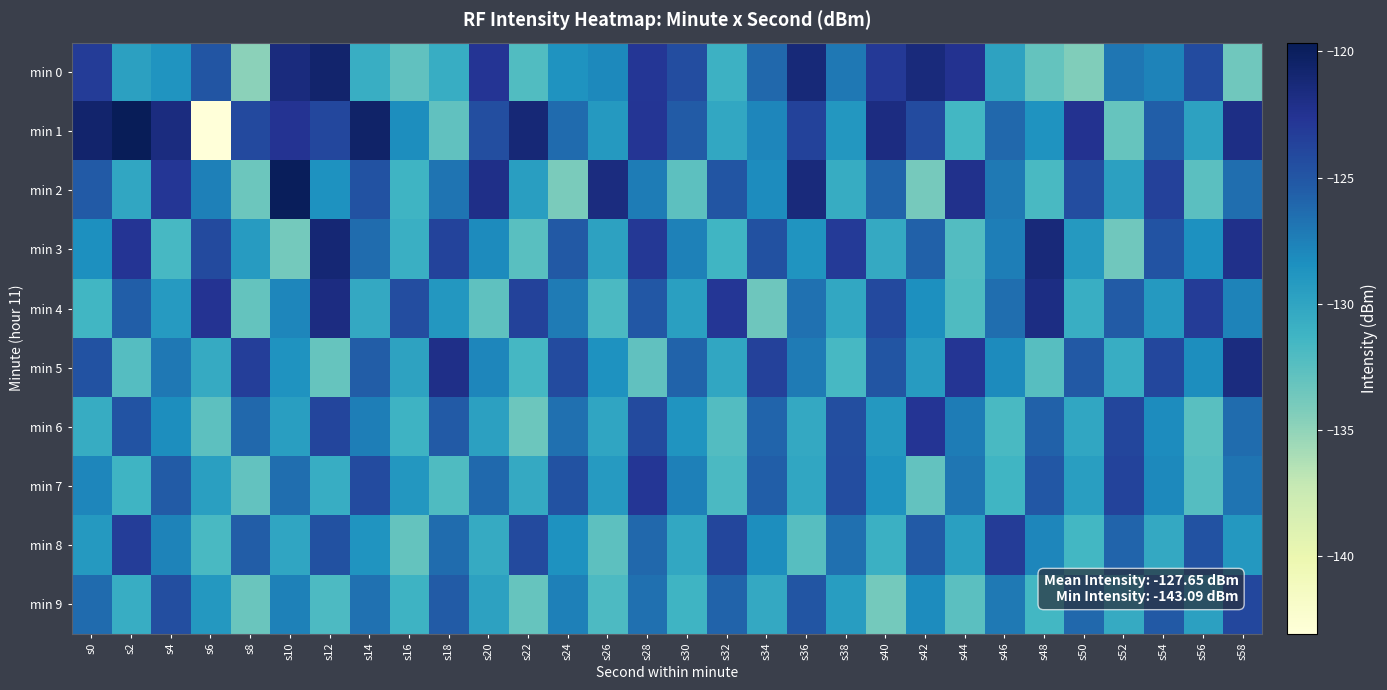

Reading left to right, extract all data points from this chart.

min 0: s0=-123.2	s2=-129.7	s4=-128.8	s6=-125.0	s8=-134.8	s10=-121.5	s12=-120.7	s14=-130.8	s16=-132.8	s18=-130.7	s20=-122.6	s22=-132.1	s24=-128.7	s26=-128.0	s28=-122.8	s30=-124.4	s32=-131.1	s34=-126.1	s36=-121.2	s38=-127.0	s40=-123.0	s42=-121.4	s44=-122.4	s46=-129.8	s48=-133.1	s50=-134.4	s52=-126.9	s54=-127.6	s56=-124.3	s58=-133.6
min 1: s0=-120.7	s2=-119.7	s4=-121.6	s6=-143.1	s8=-124.1	s10=-122.5	s12=-124.0	s14=-120.5	s16=-128.3	s18=-132.8	s20=-124.5	s22=-121.2	s24=-126.3	s26=-129.1	s28=-122.7	s30=-125.4	s32=-130.2	s34=-127.8	s36=-123.6	s38=-128.9	s40=-121.7	s42=-124.3	s44=-131.5	s46=-126.1	s48=-128.7	s50=-122.4	s52=-133.2	s54=-125.6	s56=-129.8	s58=-121.9
min 2: s0=-125.3	s2=-130.1	s4=-122.8	s6=-127.5	s8=-133.4	s10=-119.9	s12=-128.6	s14=-124.7	s16=-131.2	s18=-126.8	s20=-122.1	s22=-129.5	s24=-134.1	s26=-121.6	s28=-127.3	s30=-132.7	s32=-124.9	s34=-128.2	s36=-121.4	s38=-130.6	s40=-125.8	s42=-133.9	s44=-122.3	s46=-127.1	s48=-131.8	s50=-124.4	s52=-129.7	s54=-123.5	s56=-132.6	s58=-126.5
min 3: s0=-128.4	s2=-122.6	s4=-131.7	s6=-124.2	s8=-129.3	s10=-133.8	s12=-121.1	s14=-126.4	s16=-130.9	s18=-123.7	s20=-128.1	s22=-132.5	s24=-125.2	s26=-129.8	s28=-122.9	s30=-127.6	s32=-131.3	s34=-124.6	s36=-128.8	s38=-123.1	s40=-130.4	s42=-125.7	s44=-132.2	s46=-127.4	s48=-121.3	s50=-129.1	s52=-133.6	s54=-124.8	s56=-128.5	s58=-122.2
min 4: s0=-131.4	s2=-125.6	s4=-129.2	s6=-122.5	s8=-133.1	s10=-127.8	s12=-121.7	s14=-130.3	s16=-124.4	s18=-128.9	s20=-132.8	s22=-123.6	s24=-127.2	s26=-131.9	s28=-125.1	s30=-129.6	s32=-122.8	s34=-133.5	s36=-126.7	s38=-130.2	s40=-124.1	s42=-128.4	s44=-132.1	s46=-126.5	s48=-121.8	s50=-130.8	s52=-125.4	s54=-129.1	s56=-123.2	s58=-127.7
min 5: s0=-124.7	s2=-132.3	s4=-127.0	s6=-130.5	s8=-123.4	s10=-128.7	s12=-133.2	s14=-125.5	s16=-129.9	s18=-122.1	s20=-127.8	s22=-131.6	s24=-124.3	s26=-128.6	s28=-132.9	s30=-125.8	s32=-130.1	s34=-123.5	s36=-127.2	s38=-131.7	s40=-124.9	s42=-129.3	s44=-122.7	s46=-128.1	s48=-132.4	s50=-125.2	s52=-130.7	s54=-124.0	s56=-128.3	s58=-121.6
min 6: s0=-130.6	s2=-124.8	s4=-128.3	s6=-132.7	s8=-126.1	s10=-129.5	s12=-123.8	s14=-127.4	s16=-131.1	s18=-125.3	s20=-129.7	s22=-133.4	s24=-126.6	s26=-130.0	s28=-124.2	s30=-128.8	s32=-132.2	s34=-125.9	s36=-130.3	s38=-124.5	s40=-129.0	s42=-122.6	s44=-127.3	s46=-131.8	s48=-125.7	s50=-130.1	s52=-123.9	s54=-128.2	s56=-132.5	s58=-126.4
min 7: s0=-127.8	s2=-131.2	s4=-125.4	s6=-129.6	s8=-133.0	s10=-126.5	s12=-130.7	s14=-124.3	s16=-128.9	s18=-132.1	s20=-126.2	s22=-130.4	s24=-124.7	s26=-129.2	s28=-122.8	s30=-127.5	s32=-131.9	s34=-125.6	s36=-130.1	s38=-124.4	s40=-128.7	s42=-133.0	s44=-126.9	s46=-131.3	s48=-125.1	s50=-129.5	s52=-123.7	s54=-128.0	s56=-132.3	s58=-126.8
min 8: s0=-129.1	s2=-123.3	s4=-127.7	s6=-131.8	s8=-125.5	s10=-130.0	s12=-124.6	s14=-128.8	s16=-133.1	s18=-126.4	s20=-130.5	s22=-124.2	s24=-128.6	s26=-132.7	s28=-126.1	s30=-130.2	s32=-123.9	s34=-128.3	s36=-132.4	s38=-126.6	s40=-131.0	s42=-125.3	s44=-129.6	s46=-123.2	s48=-127.8	s50=-131.5	s52=-125.9	s54=-130.3	s56=-124.7	s58=-129.0
min 9: s0=-126.3	s2=-130.7	s4=-124.5	s6=-129.0	s8=-133.3	s10=-127.6	s12=-132.0	s14=-126.7	s16=-131.1	s18=-125.4	s20=-129.8	s22=-133.2	s24=-127.5	s26=-132.0	s28=-126.6	s30=-131.2	s32=-125.8	s34=-130.3	s36=-124.9	s38=-129.4	s40=-133.8	s42=-128.2	s44=-132.6	s46=-127.1	s48=-131.5	s50=-126.1	s52=-130.5	s54=-125.2	s56=-129.7	s58=-124.0